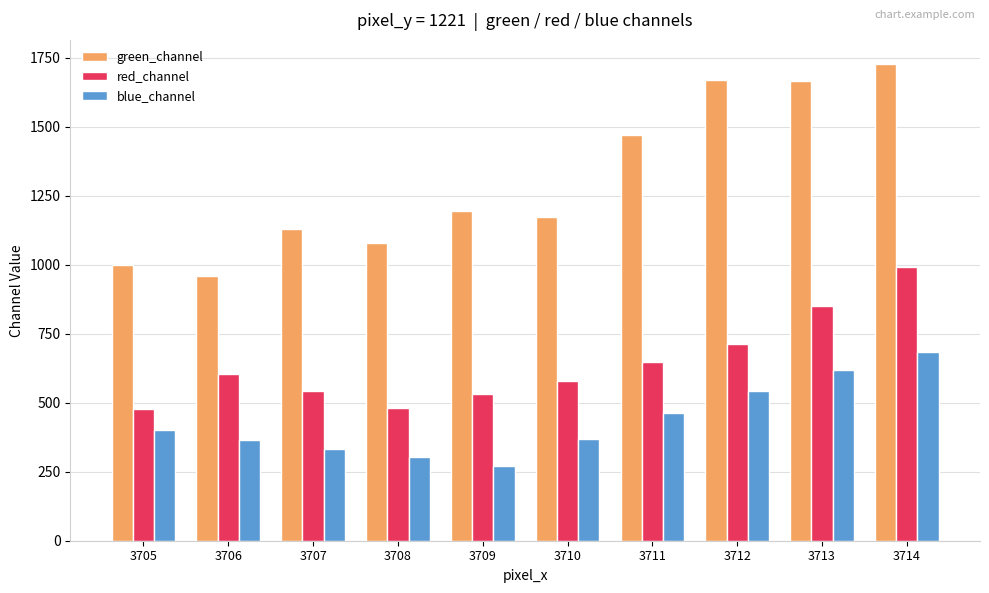

Which series has the largest total across all categories?

green_channel